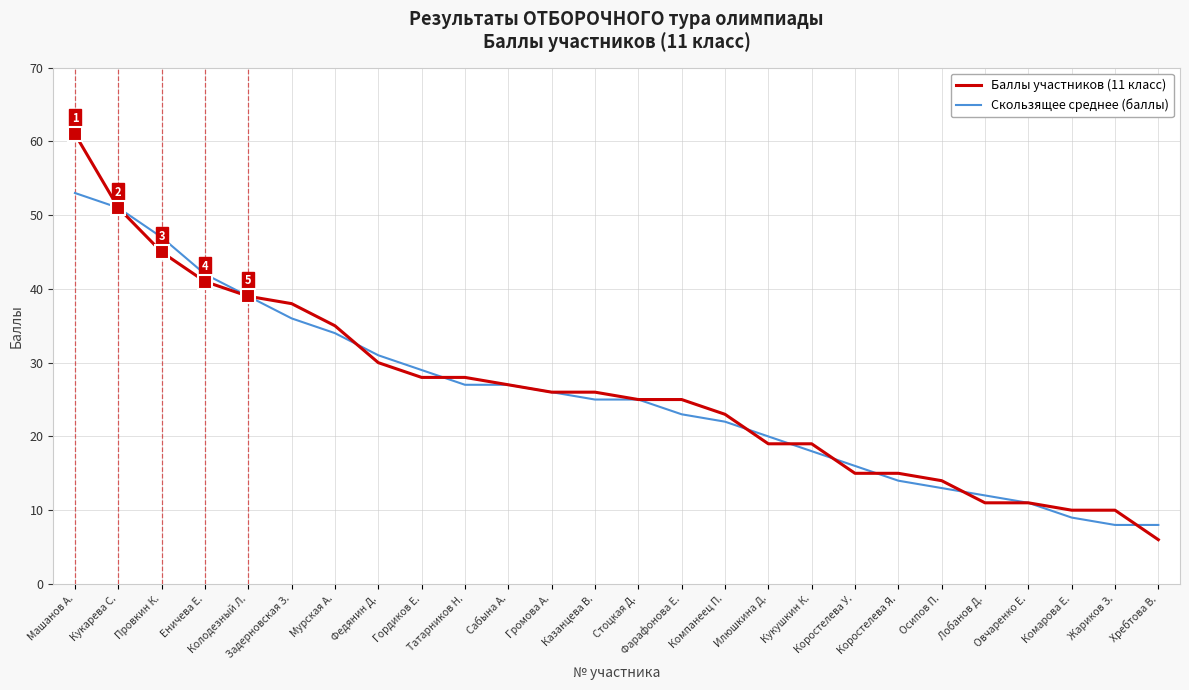

Reading left to right, transcribe all the data shown in this chart.

Баллы участников (11 класс): 61	51	45	41	39	38	35	30	28	28	27	26	26	25	25	23	19	19	15	15	14	11	11	10	10	6
Скользящее среднее (баллы): 53	51	47	42	39	36	34	31	29	27	27	26	25	25	23	22	20	18	16	14	13	12	11	9	8	8